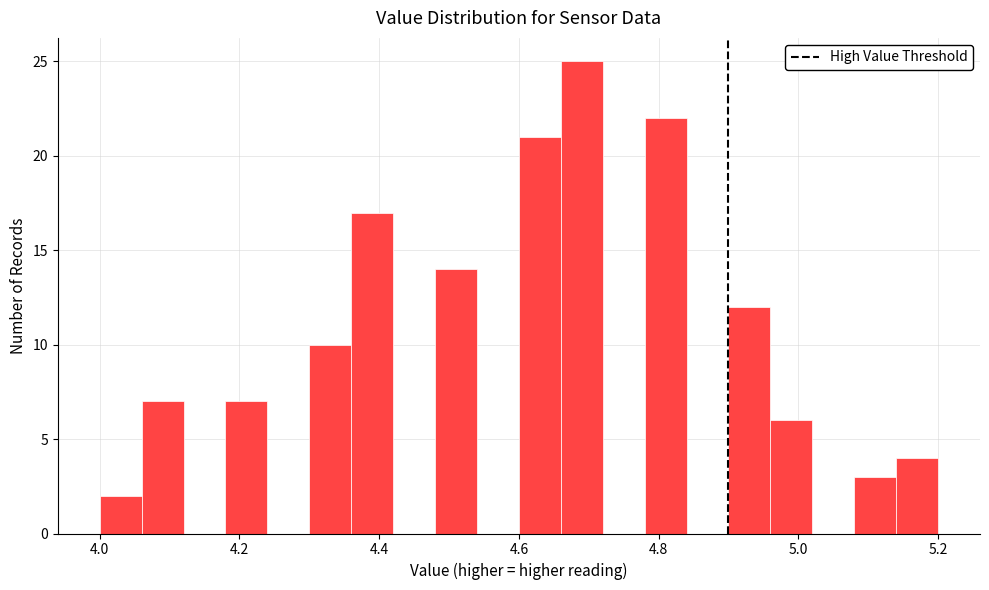

Around what value on the x-axis is the tallest bar? Give the approximate position of its centre, as read against the axis.

4.70